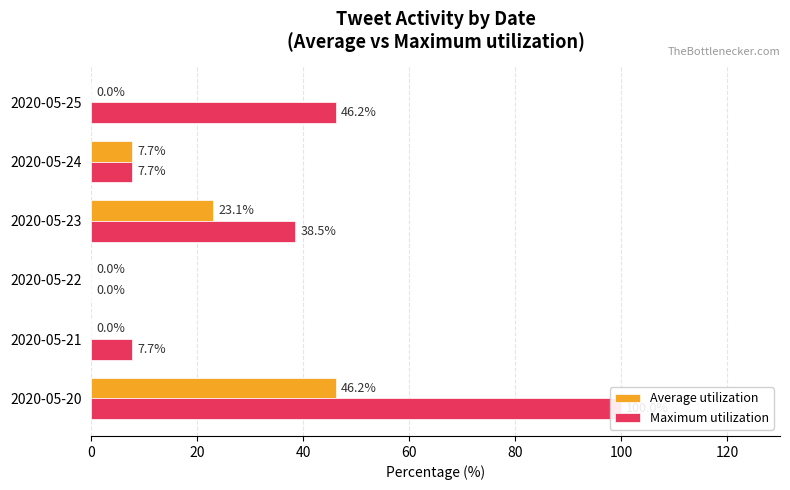

What is the value of the Maximum utilization bar at the 5th from the left?

7.7